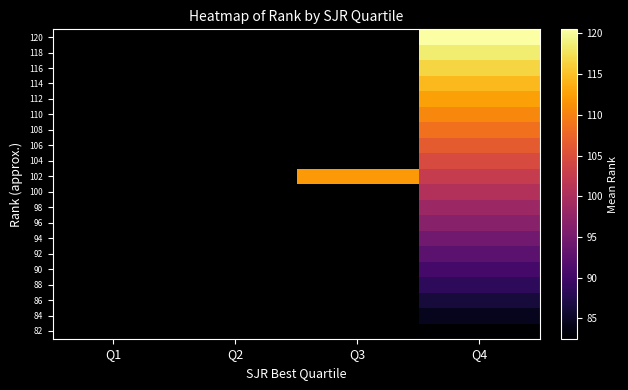

At Q2, list the series in order from smallest to largest.

82, 84, 86, 88, 90, 92, 94, 96, 98, 100, 102, 104, 106, 108, 110, 112, 114, 116, 118, 120